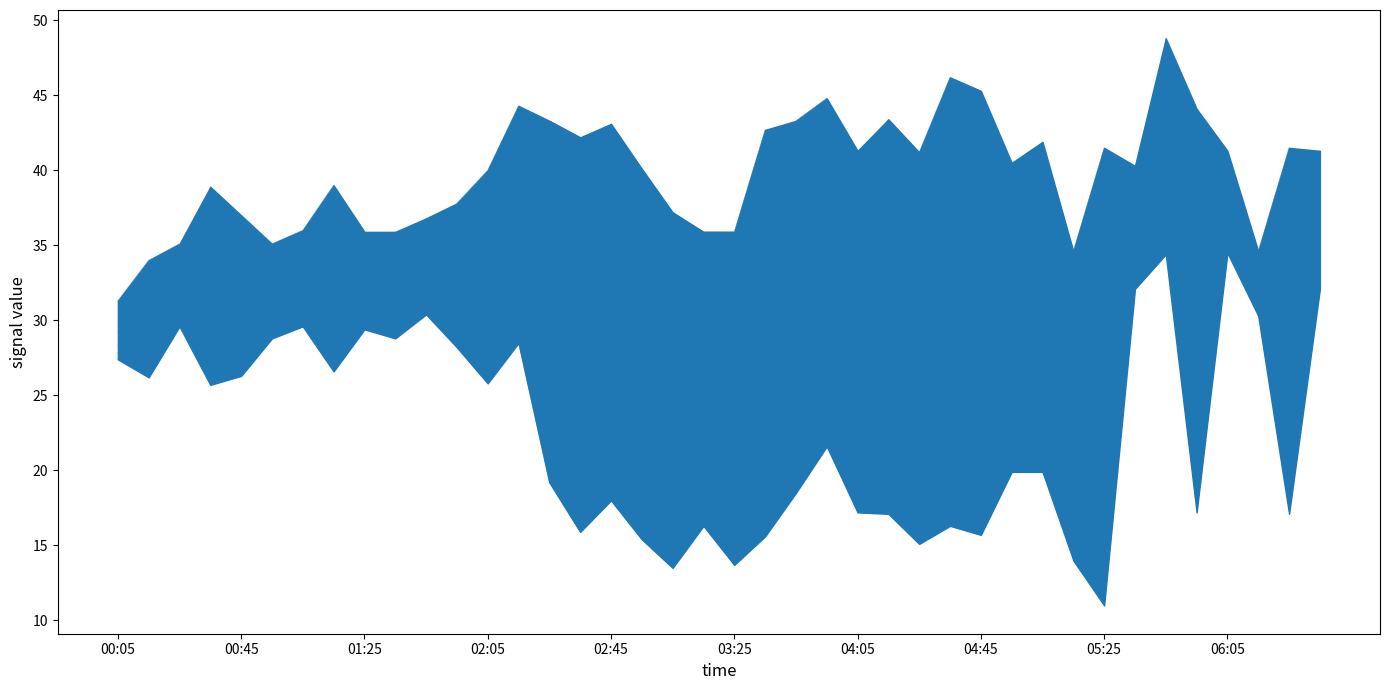

How many data points does each series have?

40